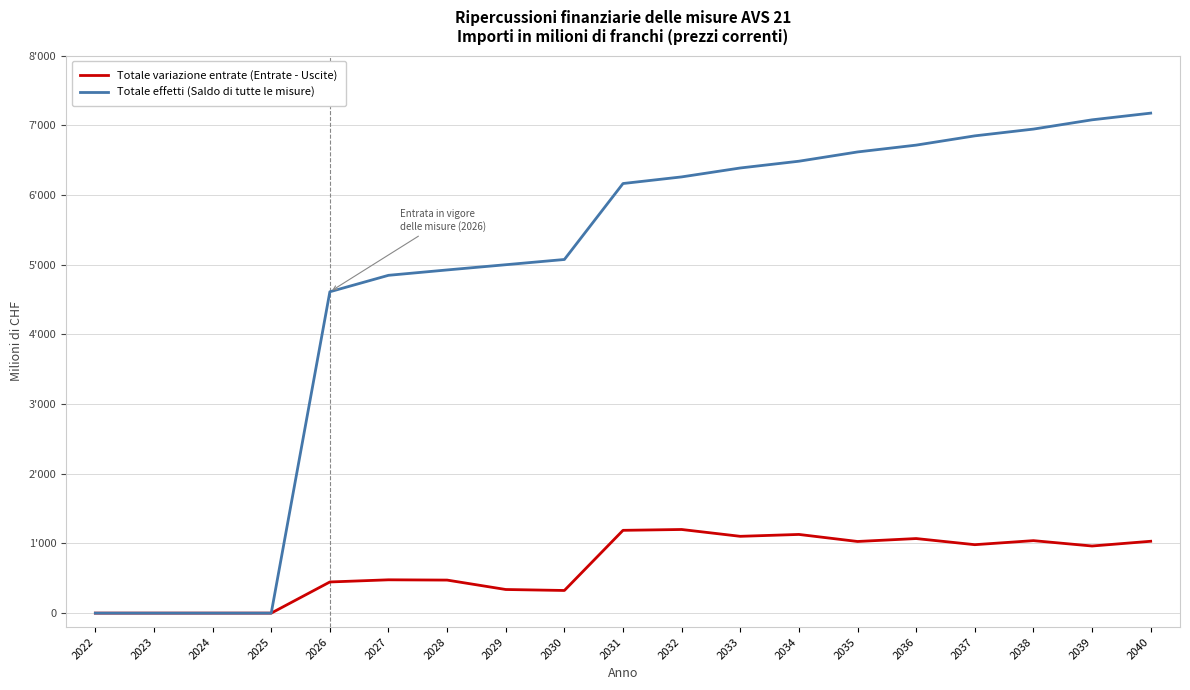

What are all the series names shown in the legend?

Totale variazione entrate (Entrate - Uscite), Totale effetti (Saldo di tutte le misure)